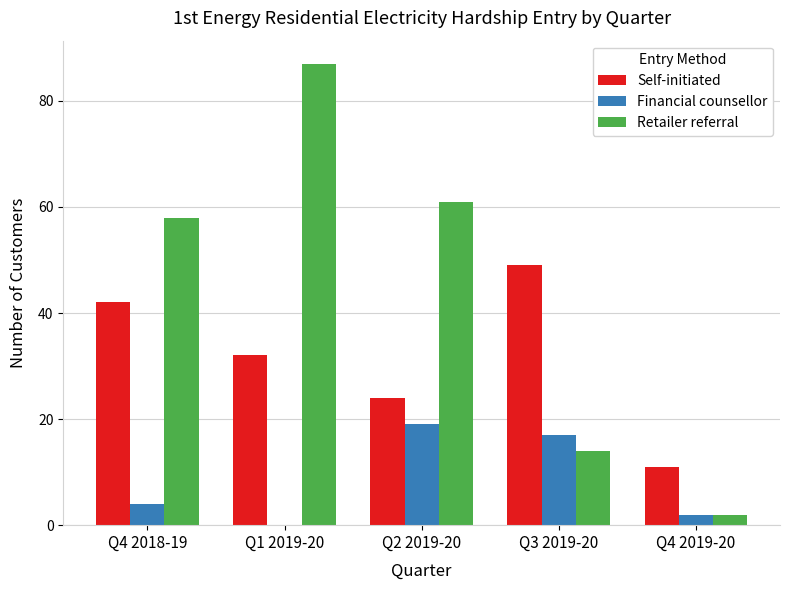

Reading left to right, what are all the values shown in this chart?

Self-initiated: 42	32	24	49	11
Financial counsellor: 4	0	19	17	2
Retailer referral: 58	87	61	14	2